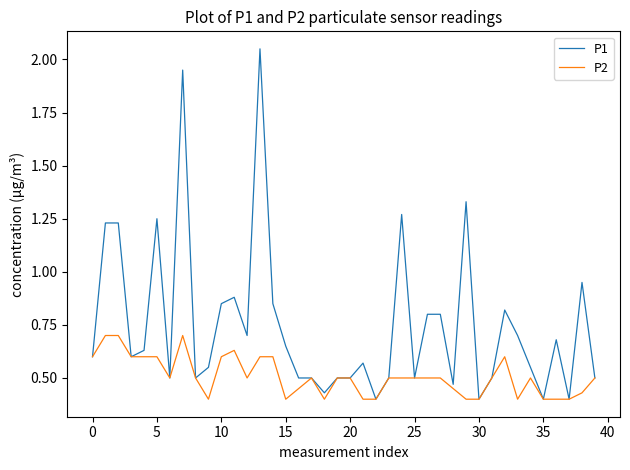

How many lines are shown in the chart?

2